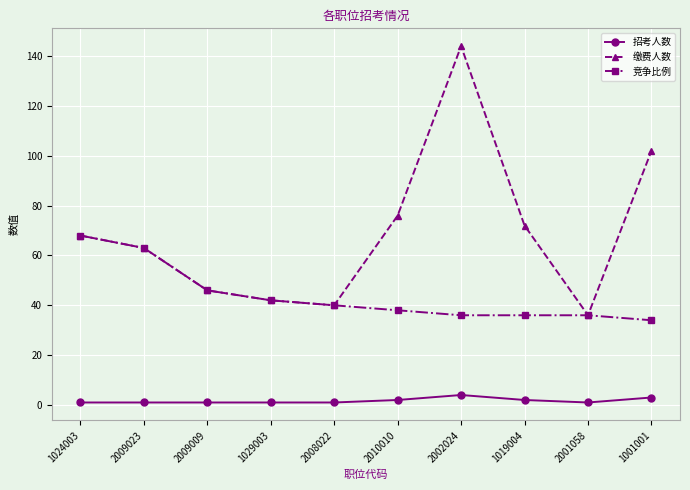

What is the label of the 5th point from the left?

2008022